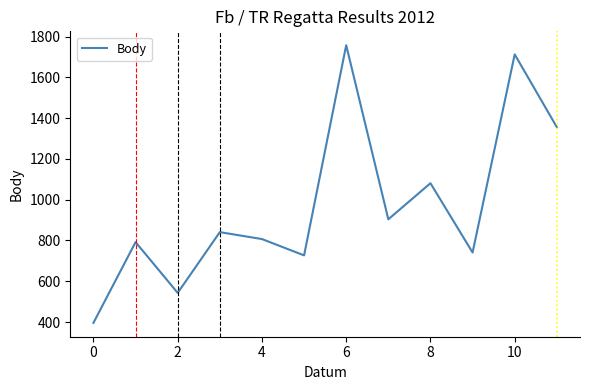

What is the minimum value shown in the chart?

396